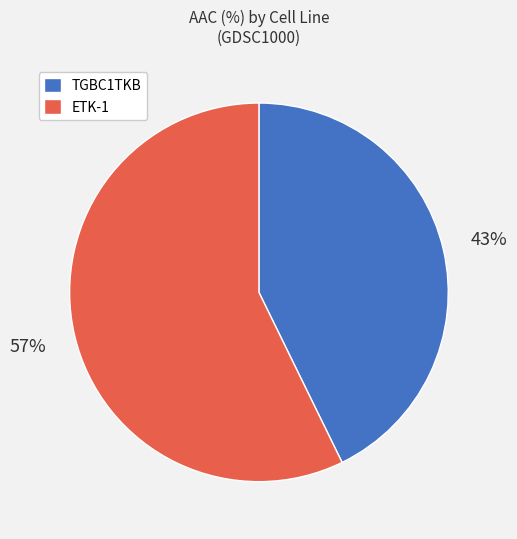

To the nearest percent, what is the difference between the largest and smallest slice percentages?

14%